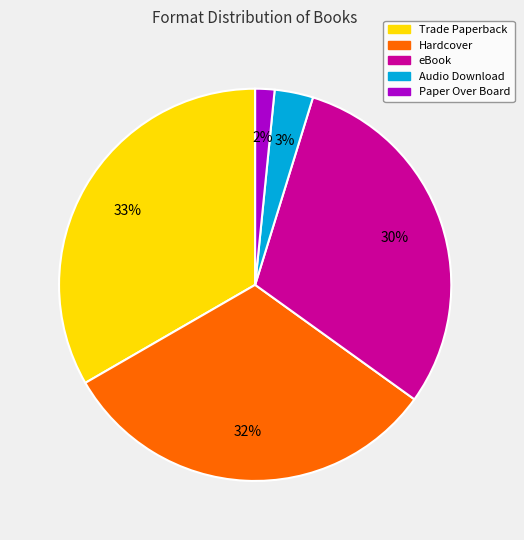

How many segments does this pie chart have?

5